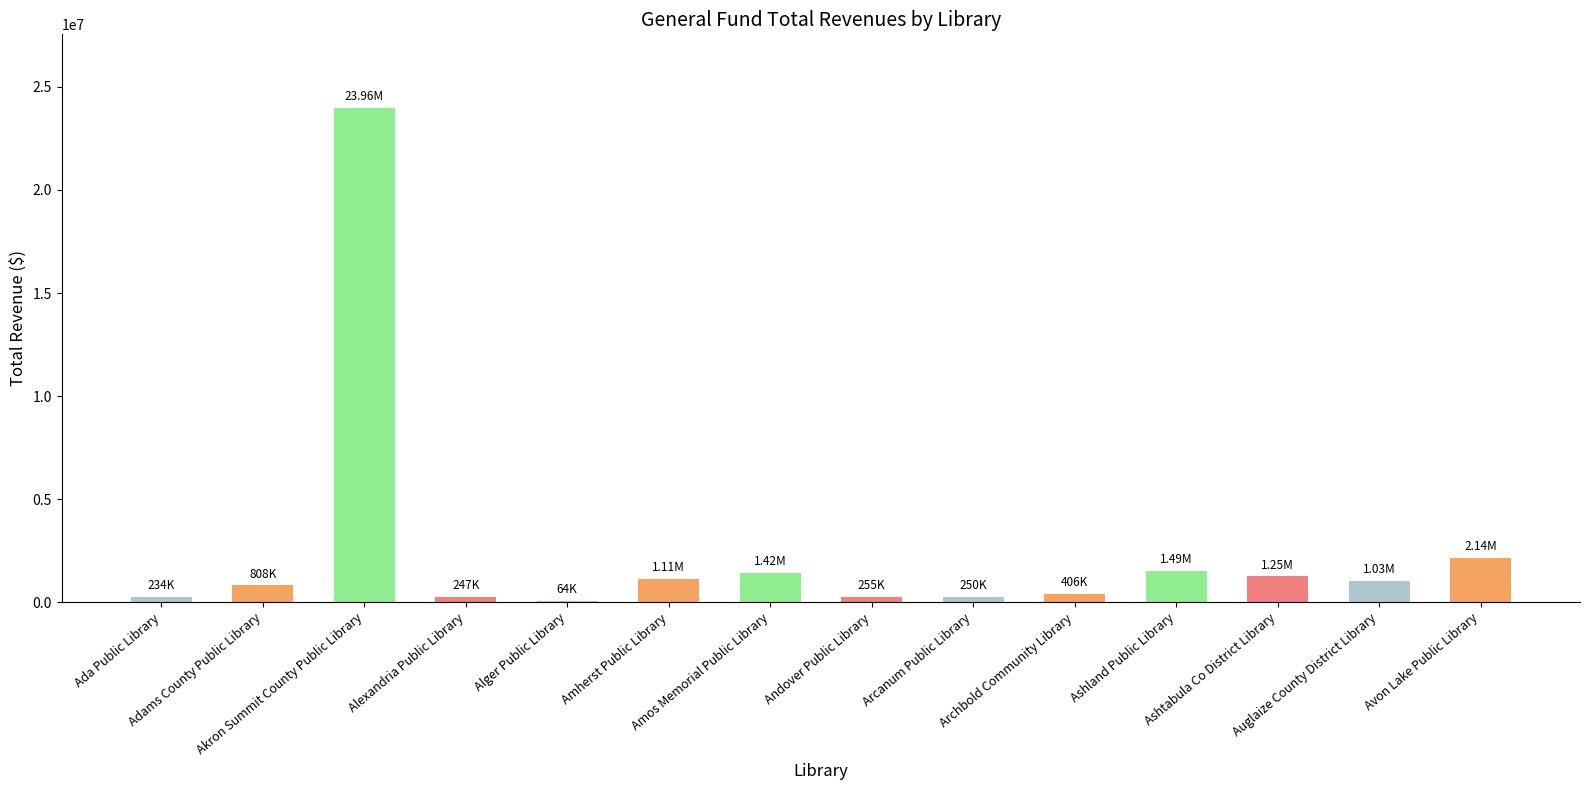

Approximately how many times larger is the value at Arcanum Public Library compared to Adams County Public Library?

0.3